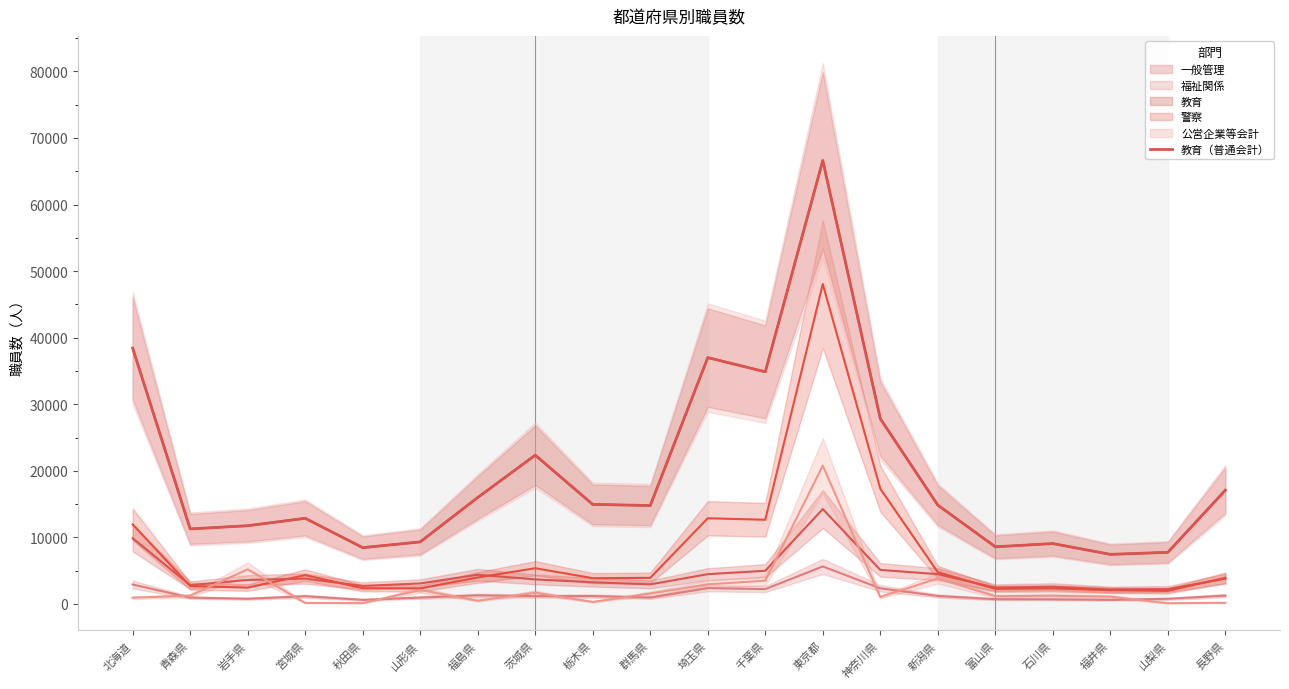

What is the difference between the maximum and minimum values?

59165